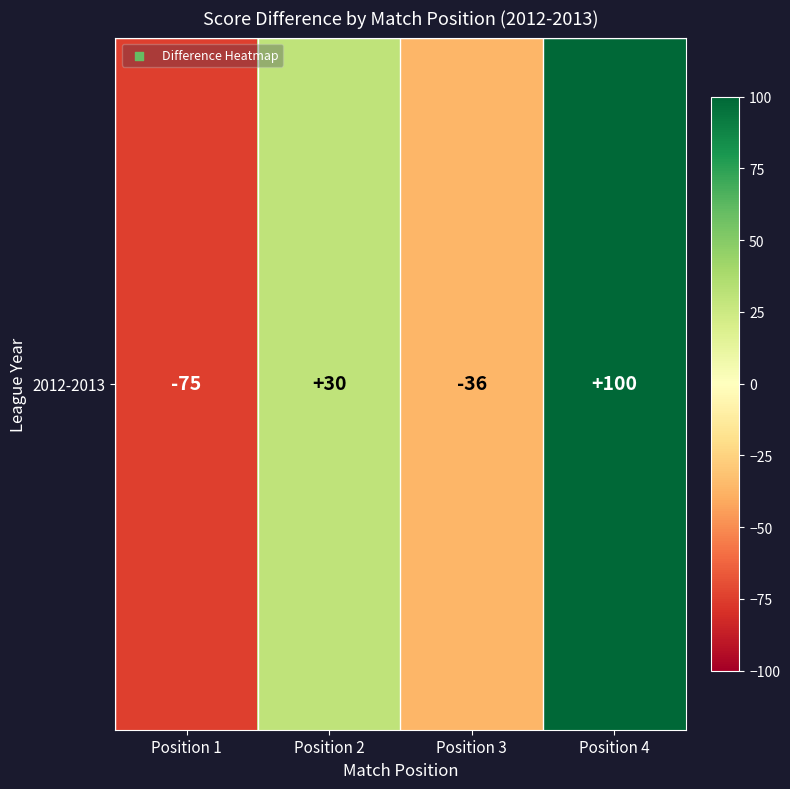

List the labels in order of value, smallest first.

Position 1, Position 3, Position 2, Position 4